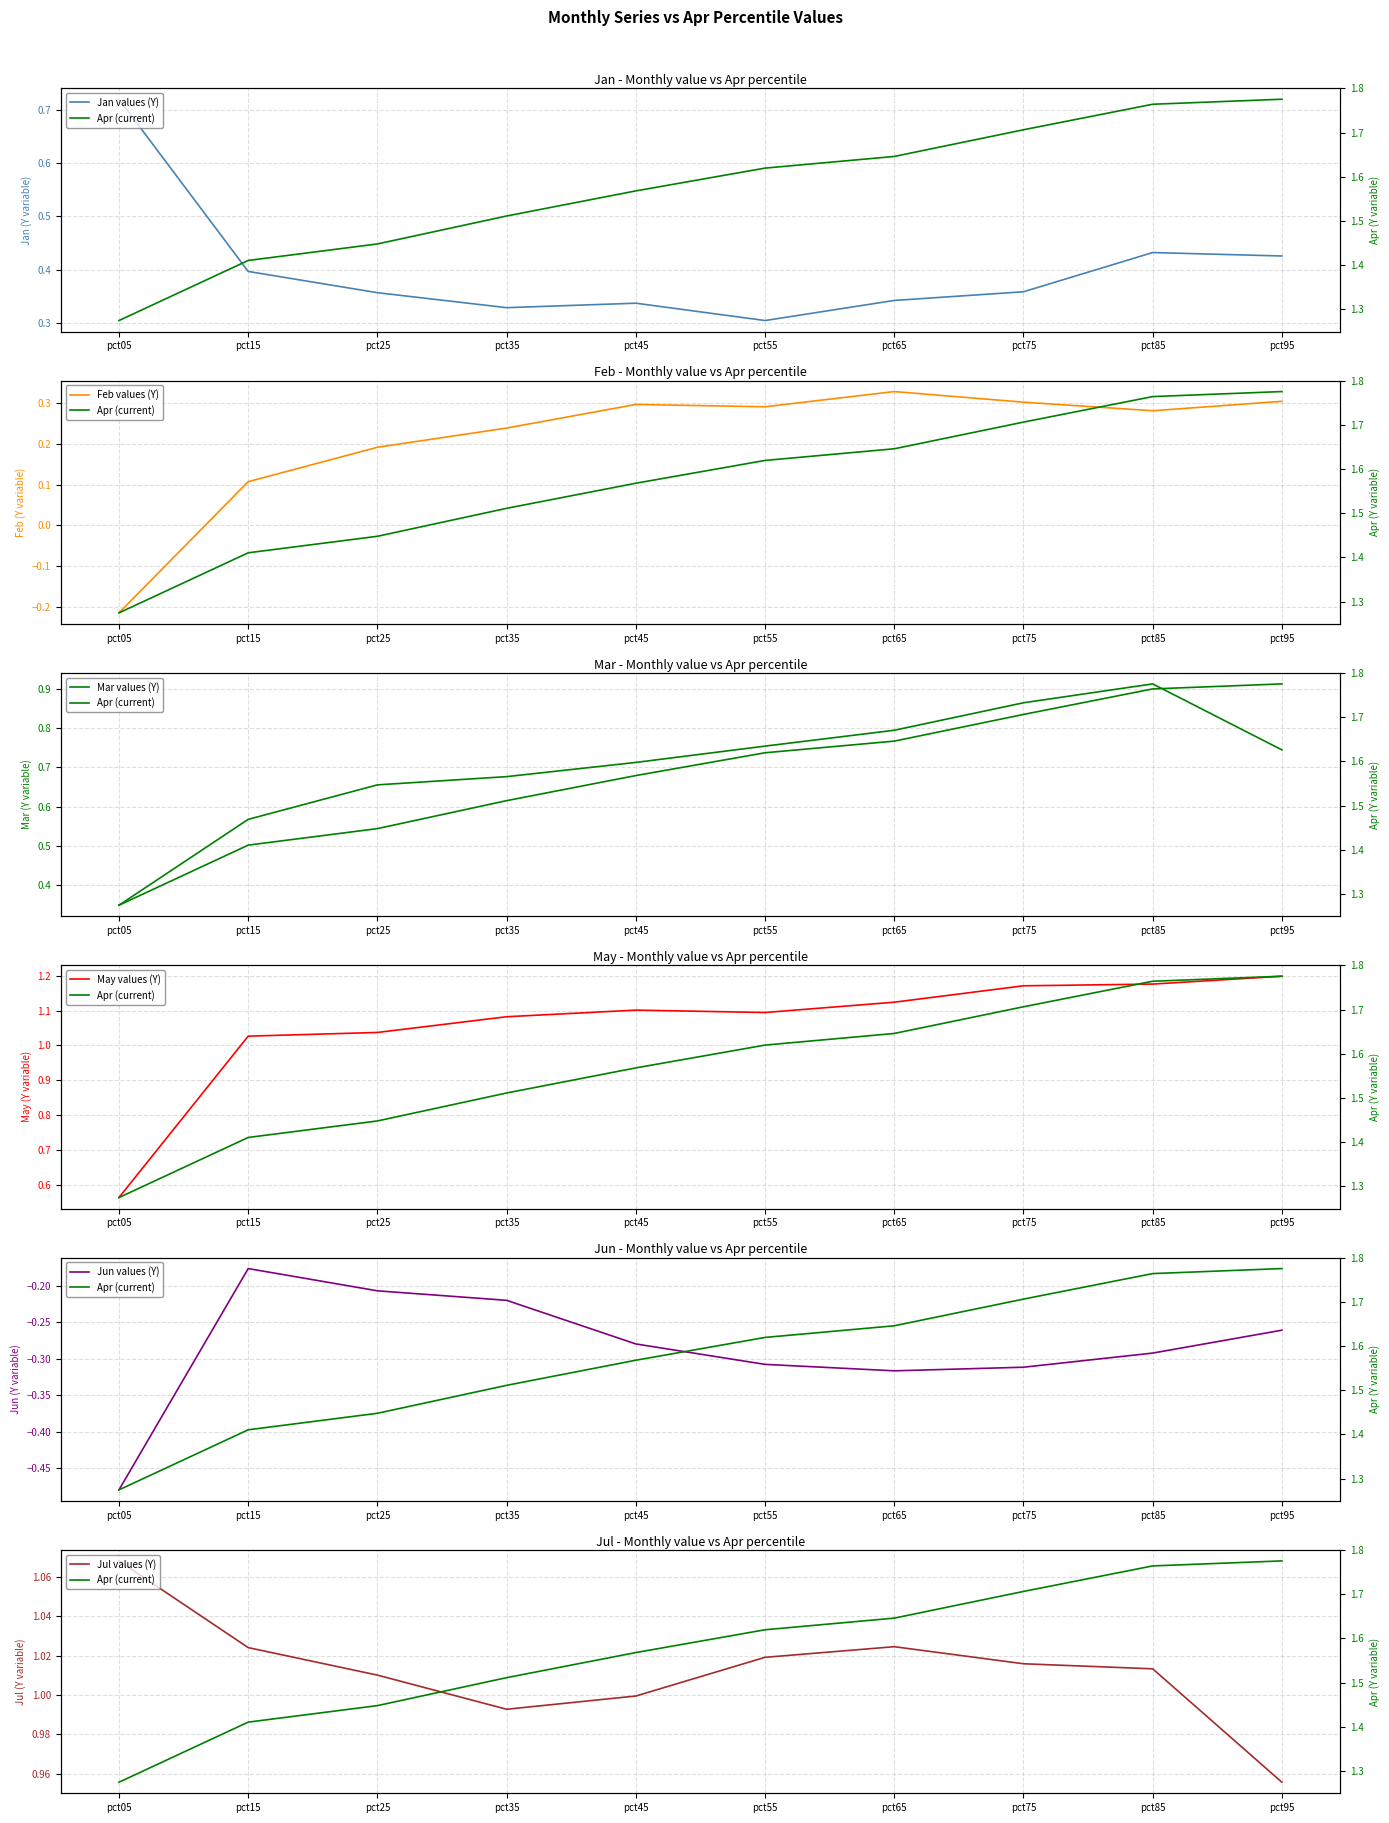

What are all the series names shown in the legend?

Jan, Feb, Mar, May, Jun, Jul